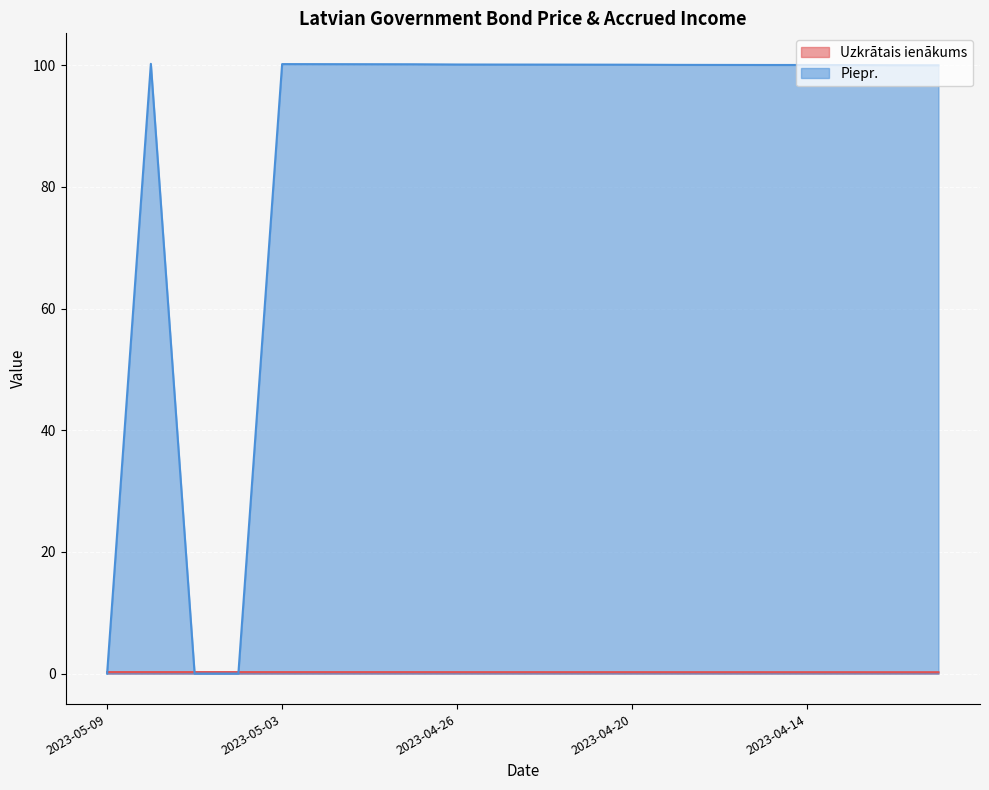

Is it true that Piepr. equals 100.1 at 2023-04-20?

True